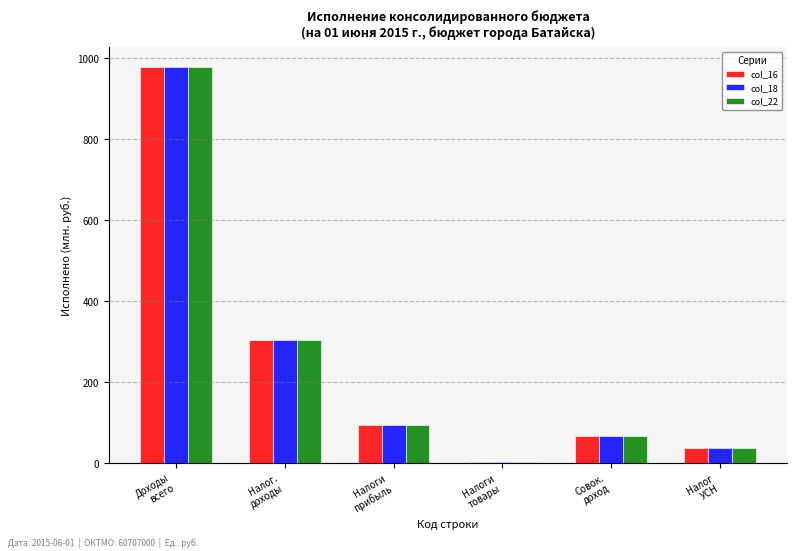

What are all the series names shown in the legend?

col_16, col_18, col_22